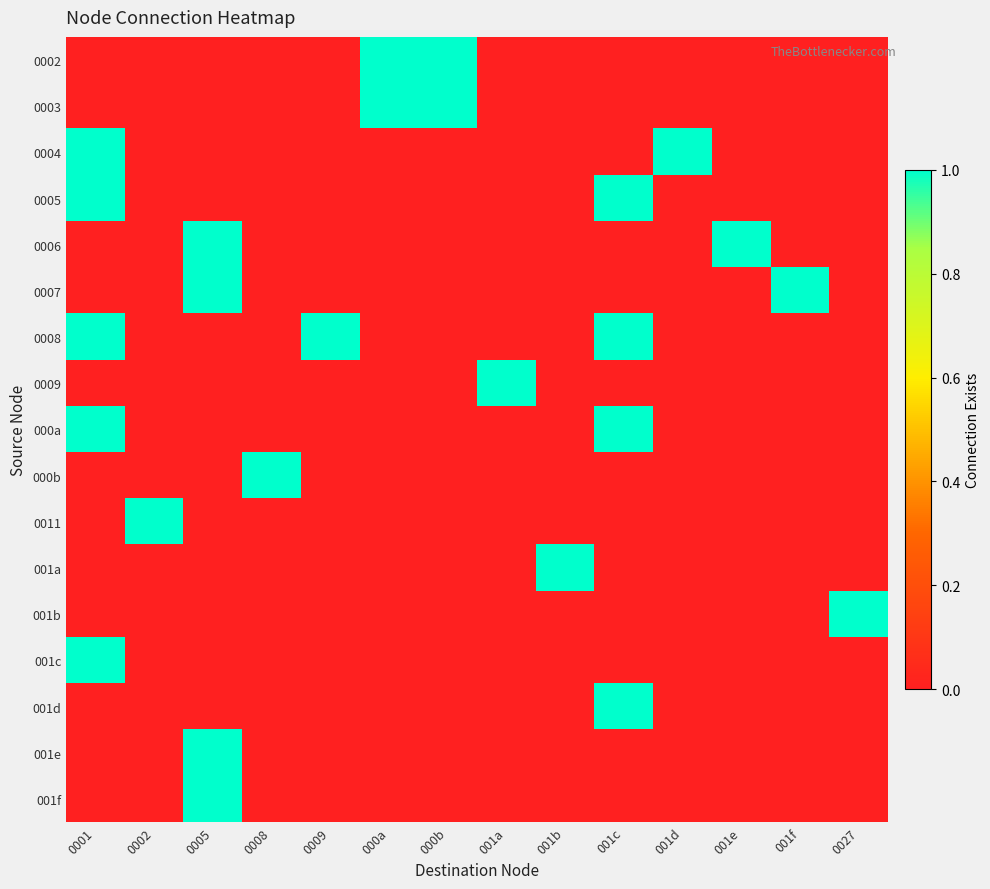

At which category is the sum across all series the highest?

0001